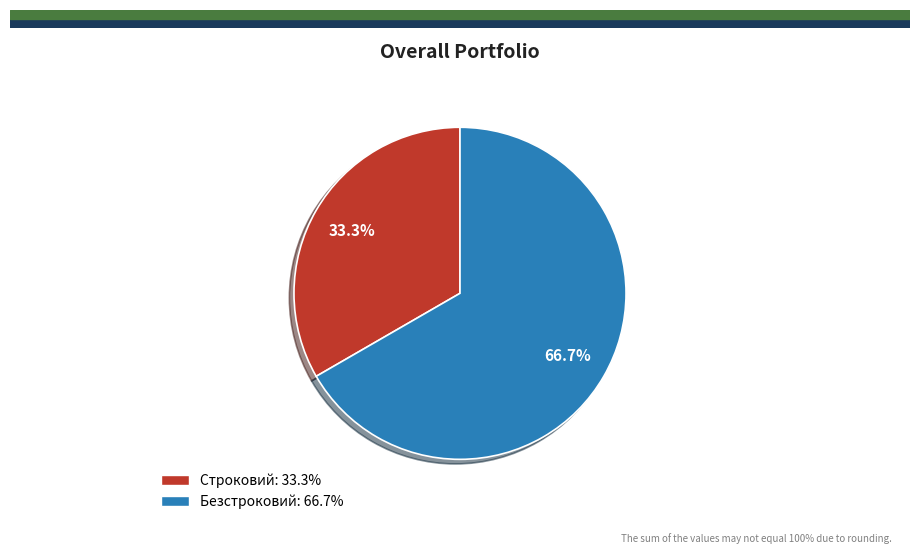

Which has a higher value, Строковий or Безстроковий?

Безстроковий